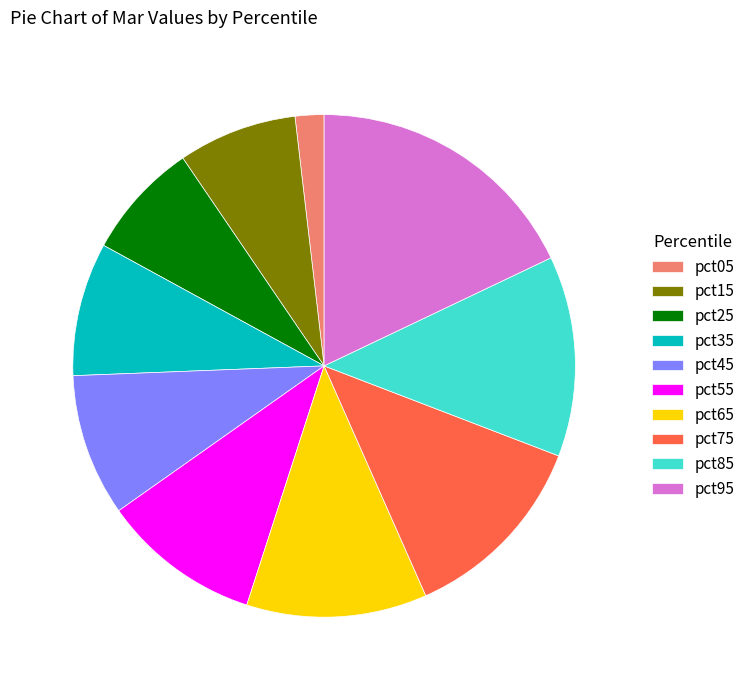

Is it true that pct75 is 13% of the pie?

True